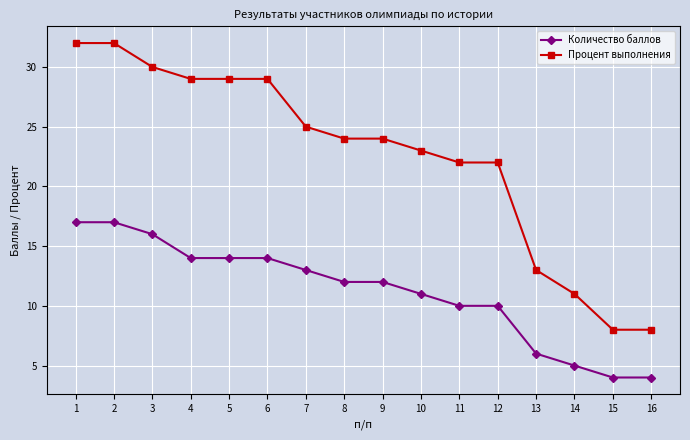

What is the difference between the maximum and minimum values in the Процент выполнения series?

24